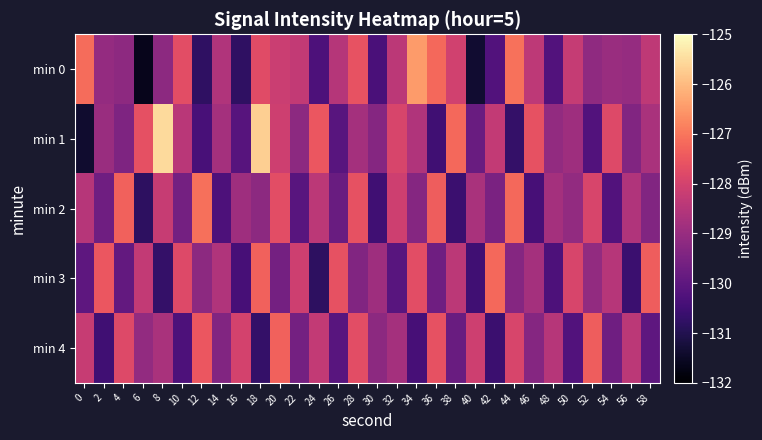

Reading left to right, list all the values displayed in this chart.

min 0: 0=-127.1	2=-129.1	4=-129.2	6=-131.6	8=-129.2	10=-127.7	12=-130.8	14=-128.6	16=-130.8	18=-127.8	20=-128.2	22=-128.3	24=-130.3	26=-128.5	28=-127.6	30=-130.4	32=-128.4	34=-126.5	36=-127.2	38=-128.0	40=-131.4	42=-130.2	44=-127.1	46=-128.4	48=-130.2	50=-128.2	52=-129.1	54=-129.0	56=-129.0	58=-128.3
min 1: 0=-131.4	2=-129.0	4=-129.4	6=-127.6	8=-125.5	10=-128.4	12=-130.4	14=-128.8	16=-130.1	18=-125.7	20=-128.1	22=-129.2	24=-127.5	26=-130.1	28=-128.8	30=-129.3	32=-127.9	34=-128.6	36=-130.5	38=-127.2	40=-129.8	42=-128.3	44=-130.7	46=-127.6	48=-129.1	50=-128.9	52=-130.2	54=-127.8	56=-129.4	58=-128.7
min 2: 0=-128.5	2=-129.7	4=-127.3	6=-130.8	8=-128.2	10=-129.6	12=-127.1	14=-130.3	16=-128.9	18=-129.2	20=-127.7	22=-130.1	24=-128.4	26=-129.8	28=-127.6	30=-130.5	32=-128.1	34=-129.3	36=-127.4	38=-130.6	40=-128.7	42=-129.5	44=-127.2	46=-130.4	48=-128.8	50=-129.1	52=-127.9	54=-130.2	56=-128.6	58=-129.4
min 3: 0=-130.0	2=-127.5	4=-129.9	6=-128.3	8=-130.7	10=-127.8	12=-129.2	14=-128.6	16=-130.4	18=-127.3	20=-129.6	22=-128.1	24=-130.8	26=-127.6	28=-129.4	30=-128.9	32=-130.1	34=-127.7	36=-129.7	38=-128.4	40=-130.5	42=-127.2	44=-129.3	46=-128.8	48=-130.3	50=-127.9	52=-129.1	54=-128.5	56=-130.6	58=-127.4
min 4: 0=-128.2	2=-130.5	4=-127.8	6=-129.1	8=-128.7	10=-130.3	12=-127.5	14=-129.4	16=-128.0	18=-130.7	20=-127.3	22=-129.6	24=-128.3	26=-130.1	28=-127.7	30=-129.2	32=-128.8	34=-130.4	36=-127.6	38=-129.8	40=-128.1	42=-130.6	44=-127.9	46=-129.3	48=-128.5	50=-130.2	52=-127.4	54=-129.7	56=-128.4	58=-130.0